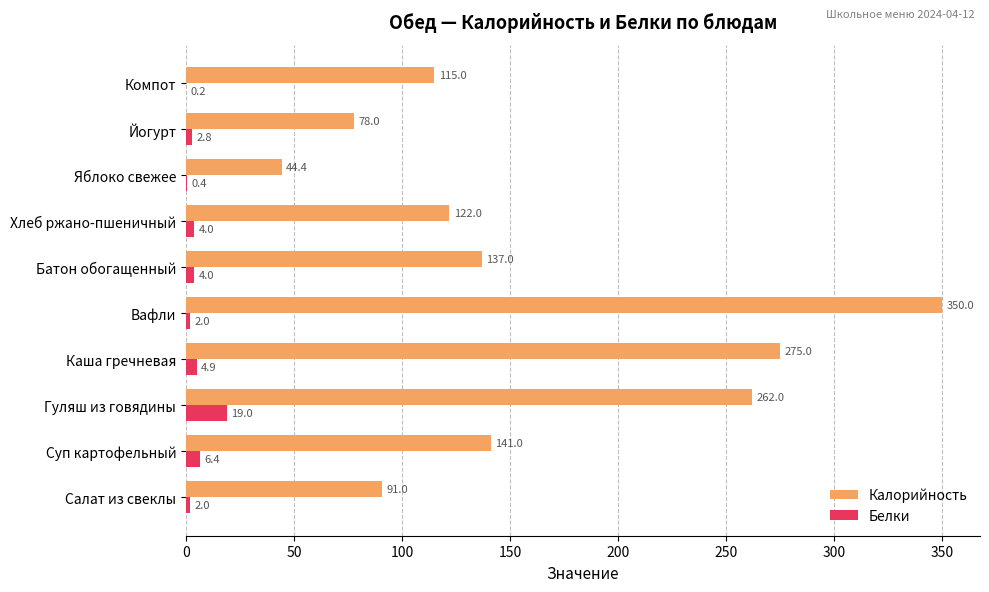

Which series has the largest range (max minus min)?

Калорийность